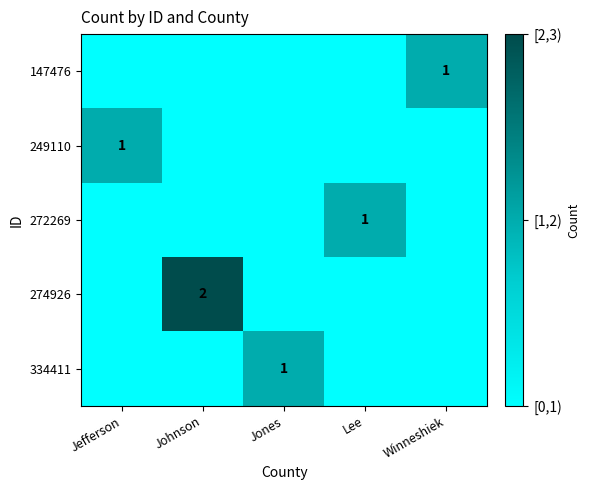

At which category does the chart reach its peak across all series?

Johnson